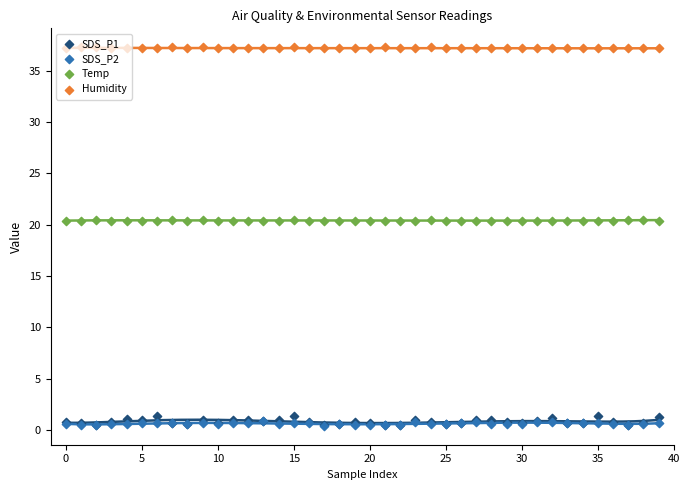

Which series has the largest total across all categories?

Humidity